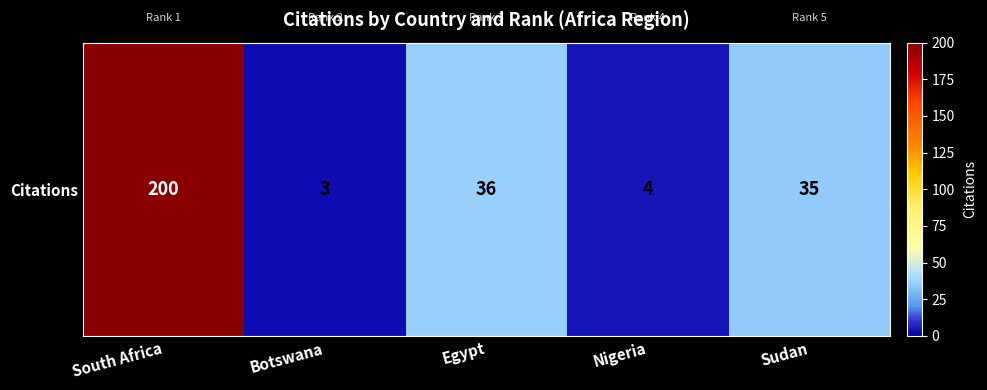

The value at Nigeria is 5. True or false?

False